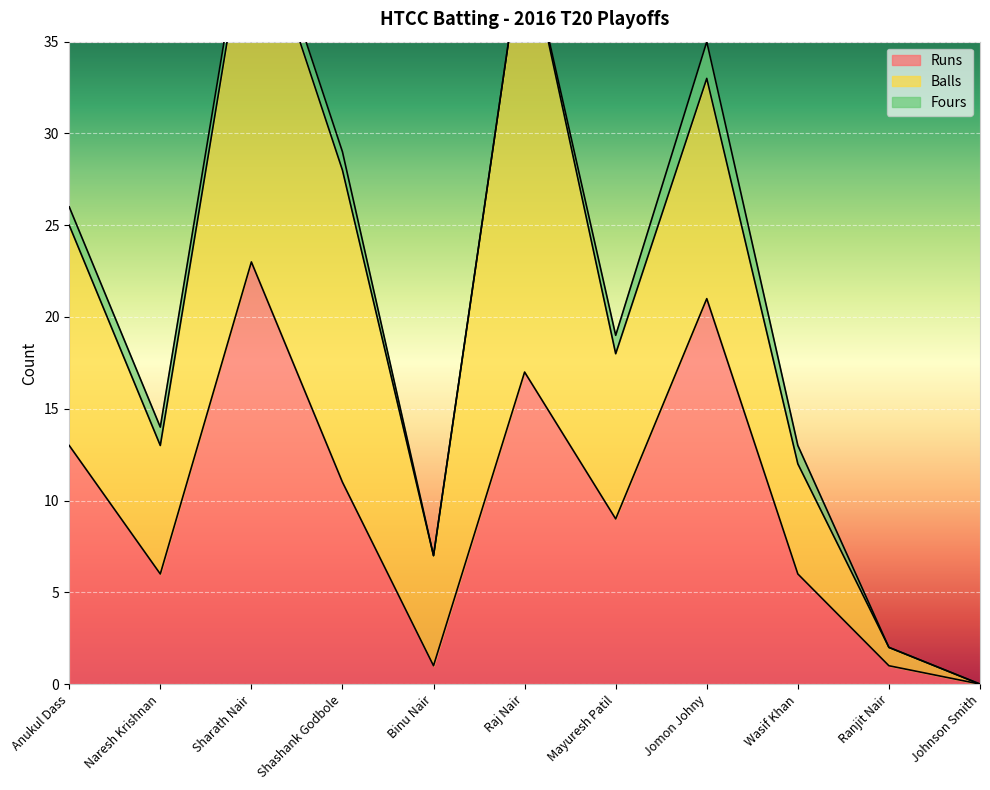

The value of Balls at Shashank Godbole is 23. True or false?

False